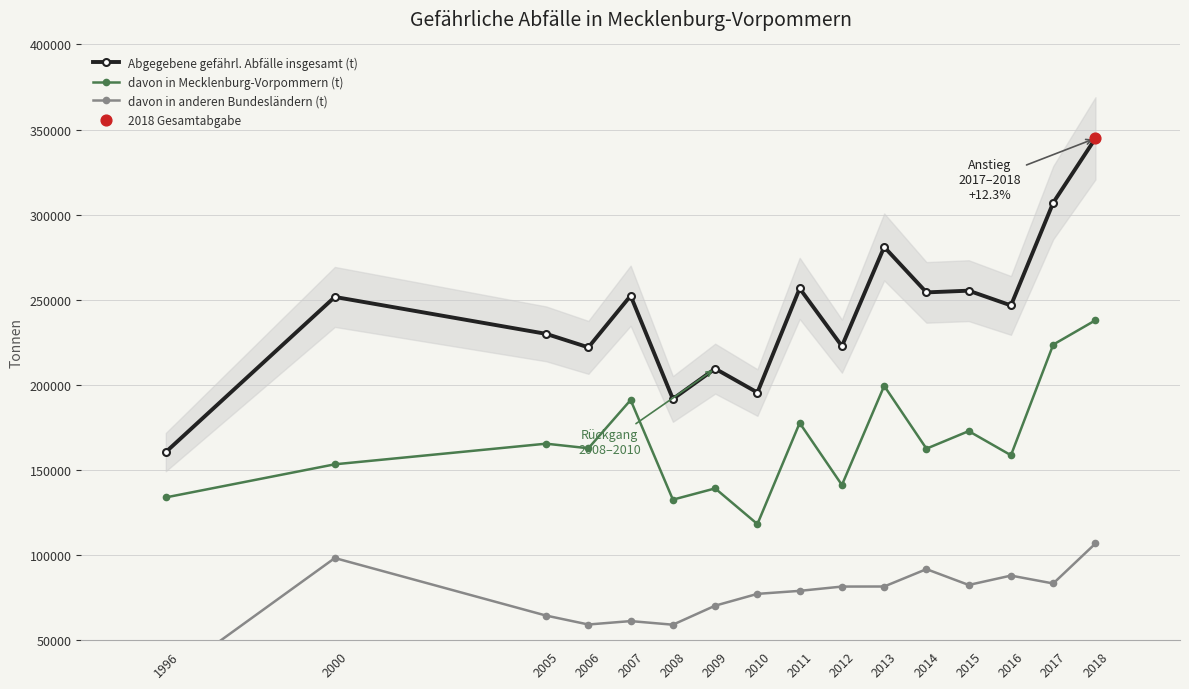

Which series has the largest total across all categories?

Abgegebene gefährl. Abfälle insgesamt (t)